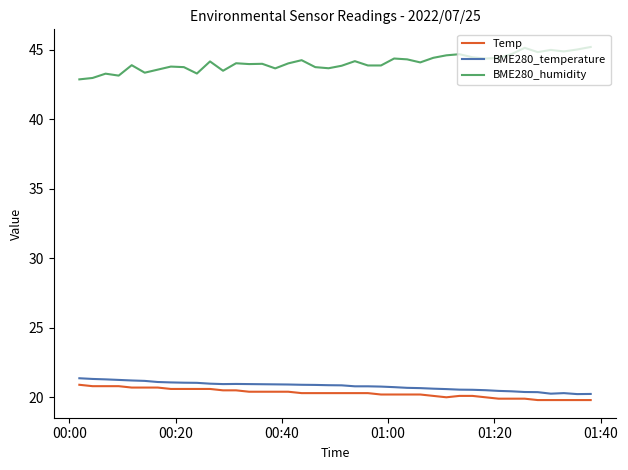

What is the minimum value shown in the chart?

19.8